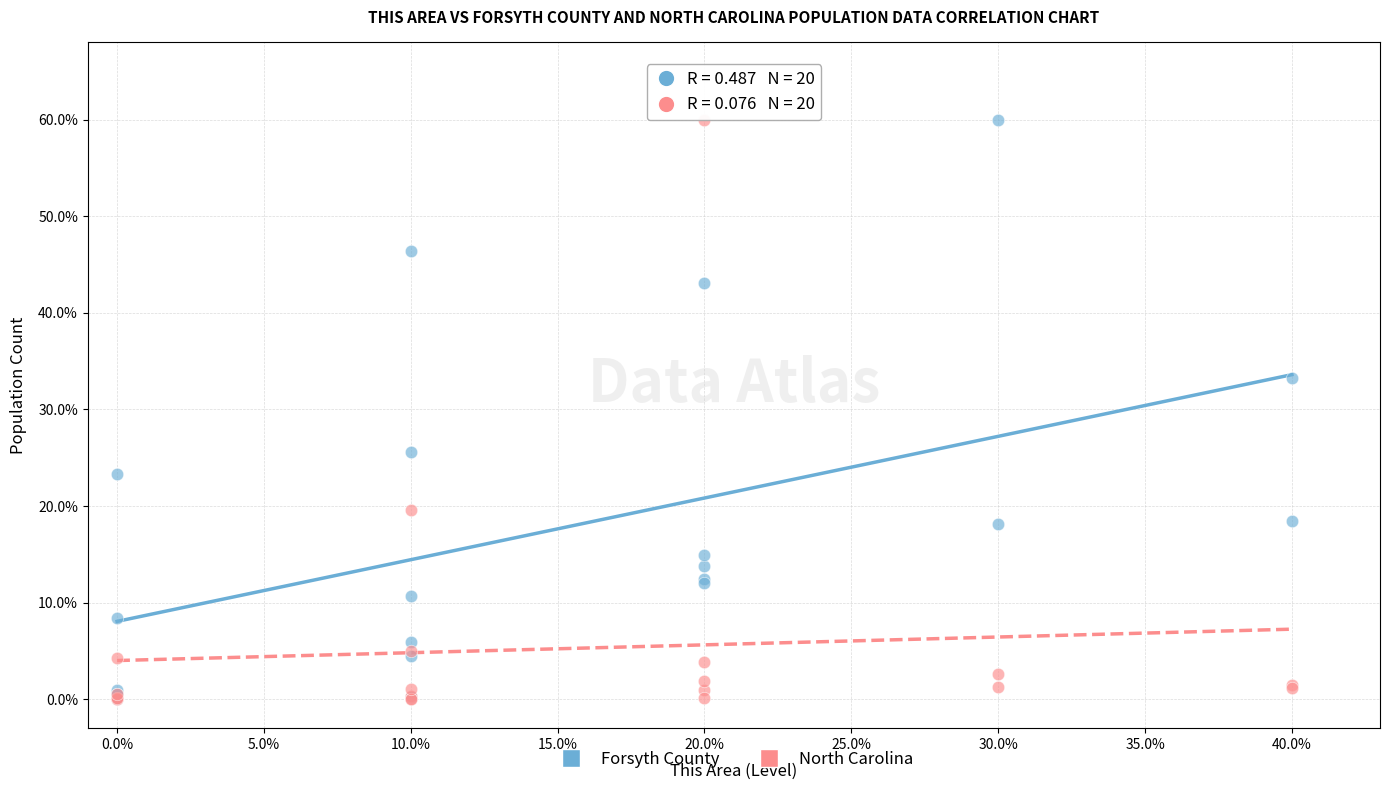

In the North Carolina series, what Y value is closest to 29?

19.6